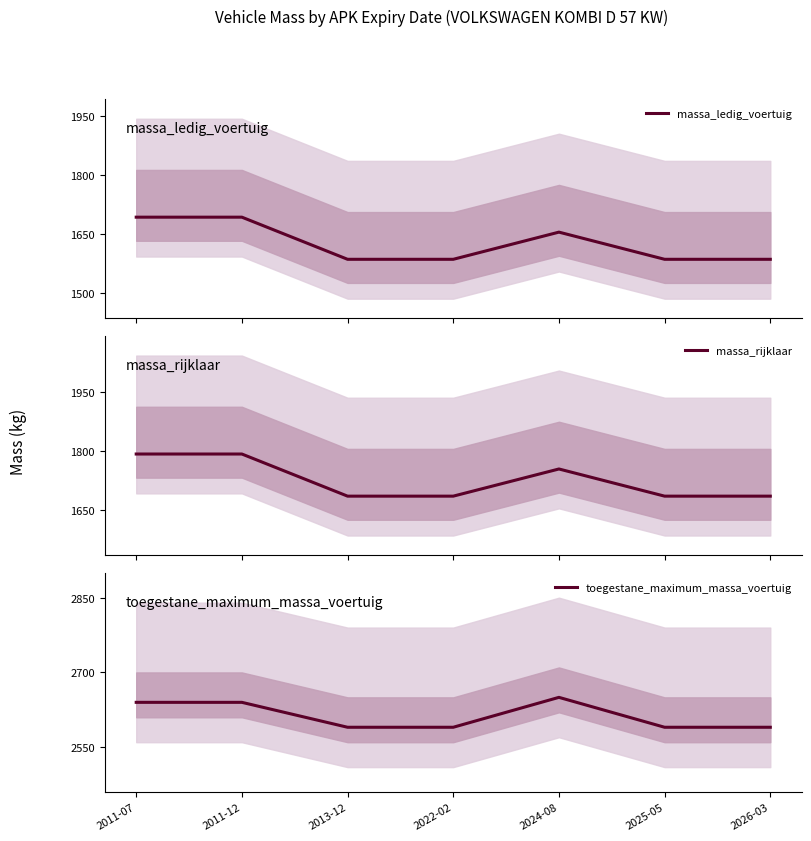

How many interior local peaks does the massa_ledig_voertuig series have?

1